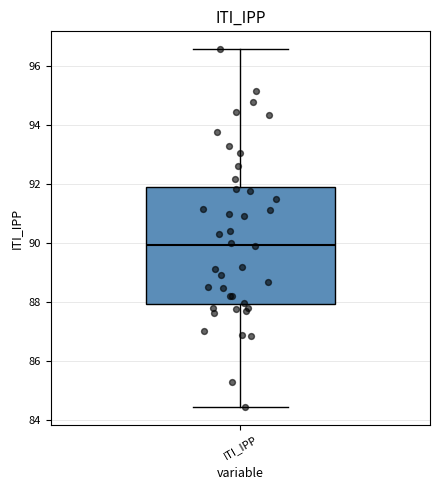

Where does the lower whisker of the box for ITI_IPP end on the y-axis? The values are not printed on the chart, so give them approximately, as read against the axis.

84.4